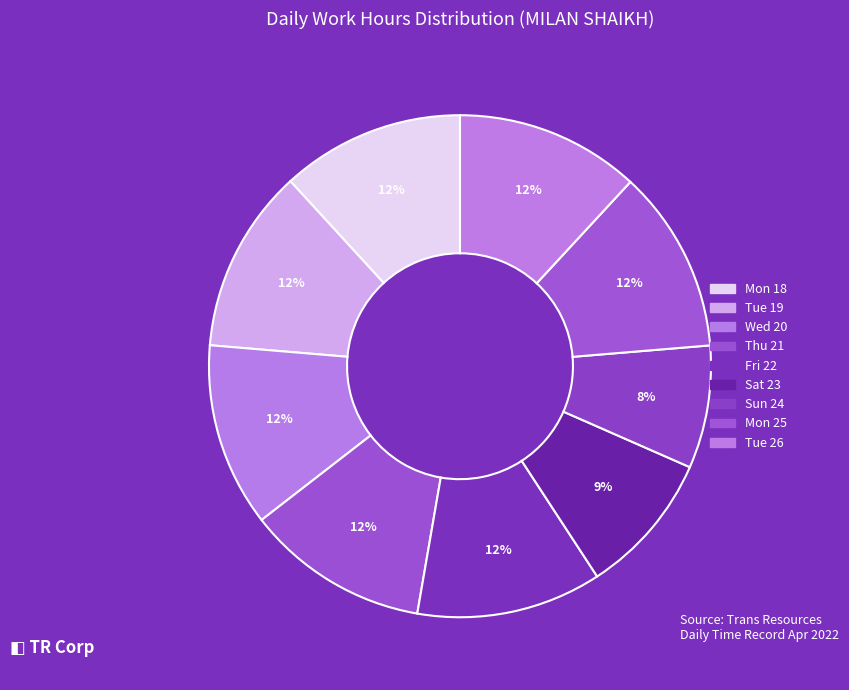

Count the number of slices in the pie.

9